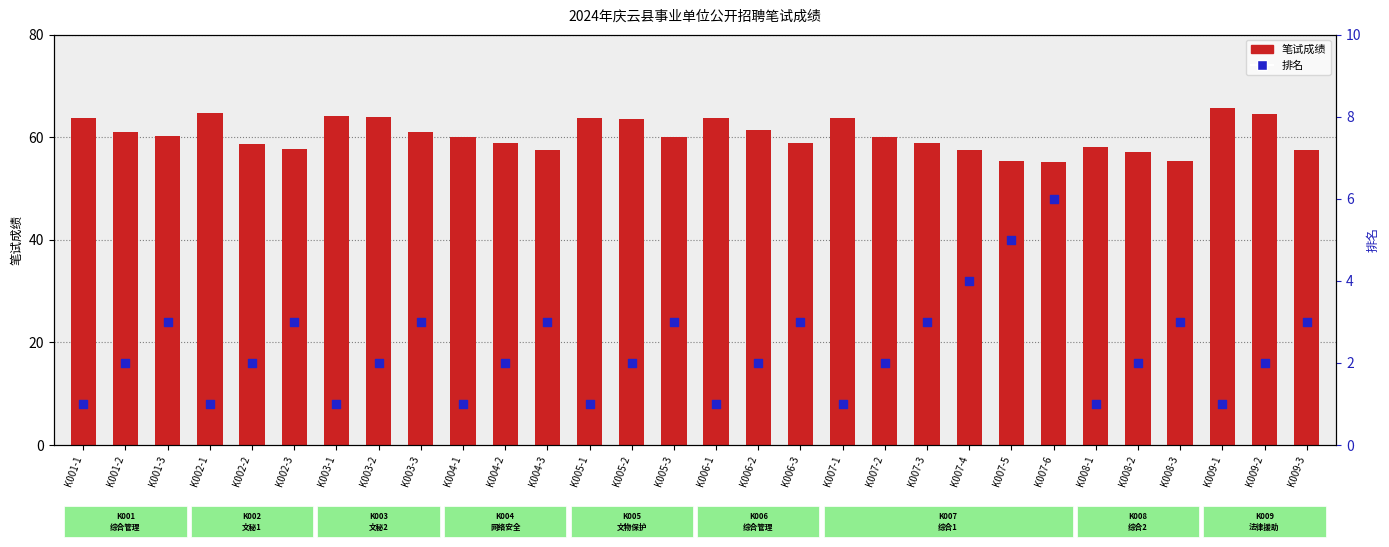

What are all the series names shown in the legend?

笔试成绩, 排名